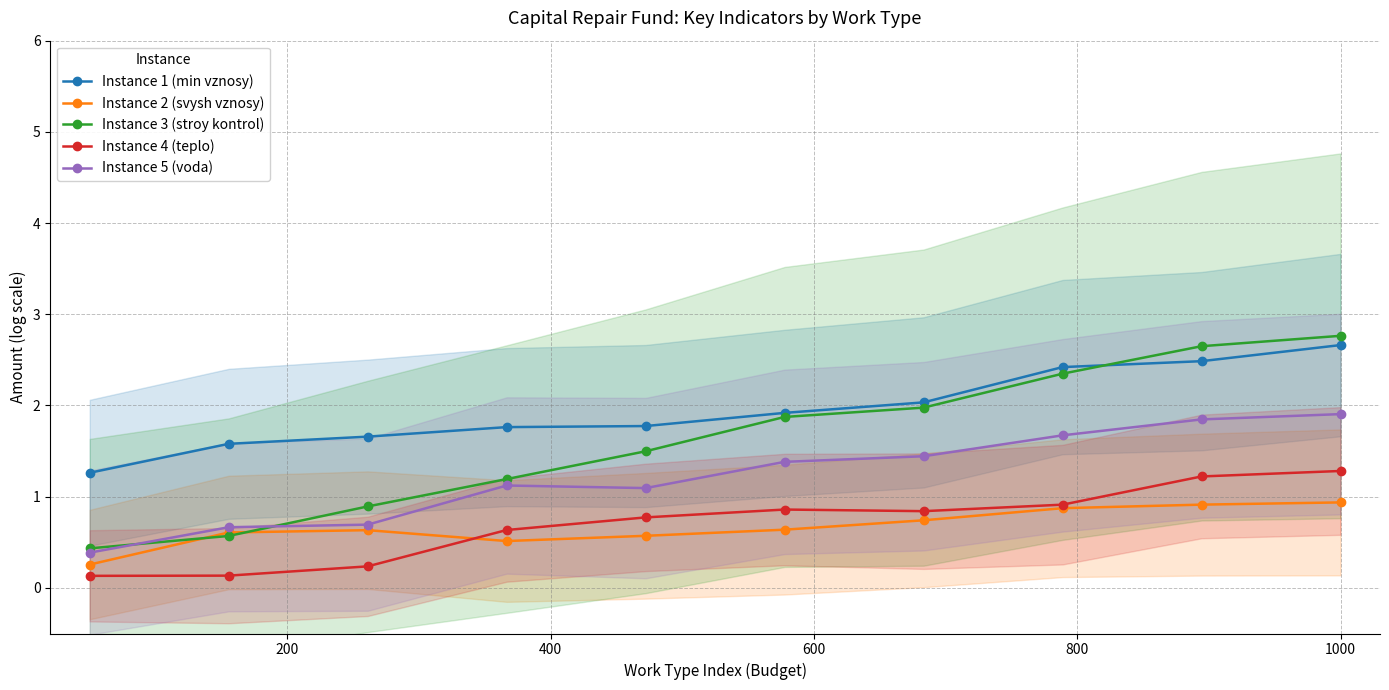

What is the value of the Instance 4 (teplo) point at the 9th from the left?

1.2